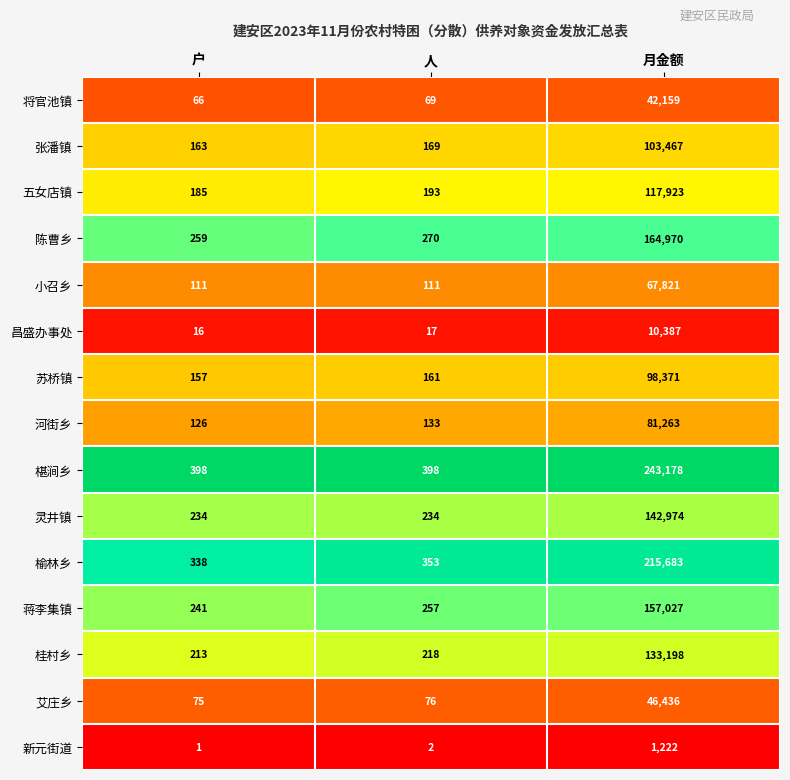

Which category has the highest value across all series?

月金额